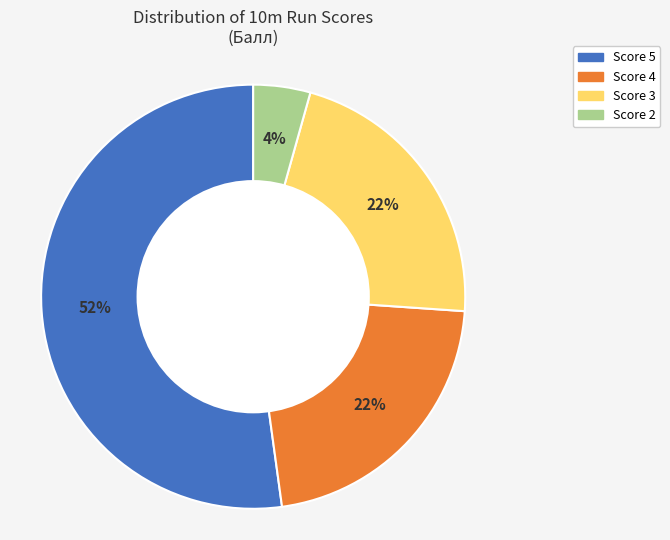

To the nearest percent, what is the difference between the largest and smallest slice percentages?

48%